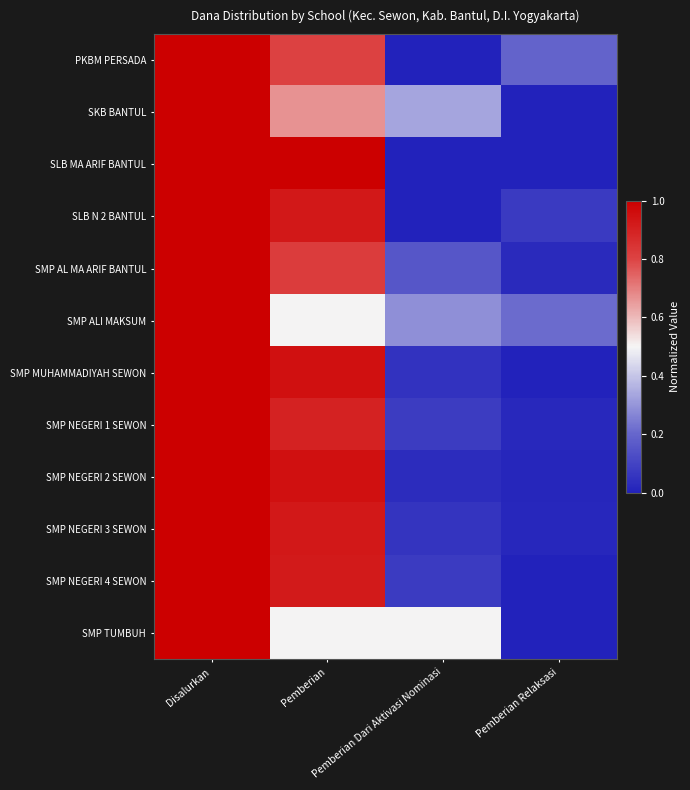

Rank the series by their maximum value, from lowest to highest.

PKBM PERSADA, SKB BANTUL, SLB MA ARIF BANTUL, SLB N 2 BANTUL, SMP AL MA ARIF BANTUL, SMP ALI MAKSUM, SMP MUHAMMADIYAH SEWON, SMP NEGERI 1 SEWON, SMP NEGERI 2 SEWON, SMP NEGERI 3 SEWON, SMP NEGERI 4 SEWON, SMP TUMBUH